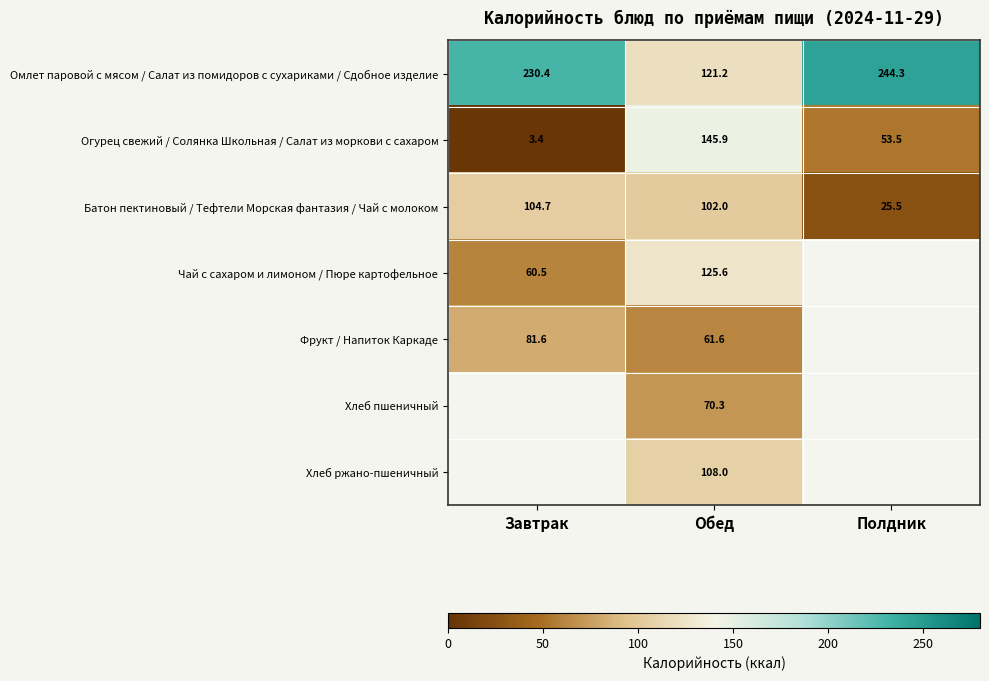

How many values in the Огурец свежий / Солянка Школьная / Салат из моркови с сахаром series are below 53?

1